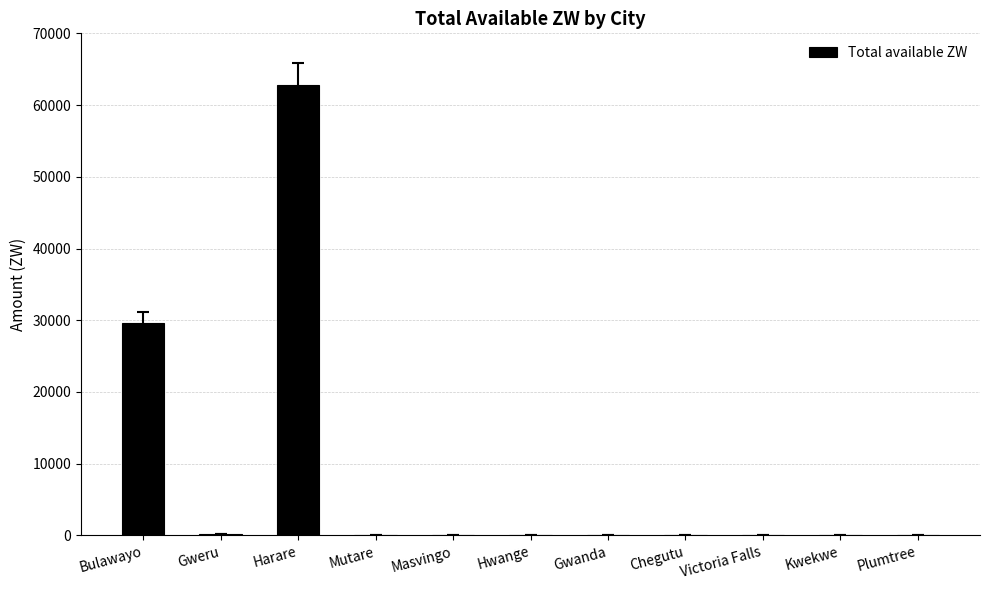

What is the sum of all values?

92553.4